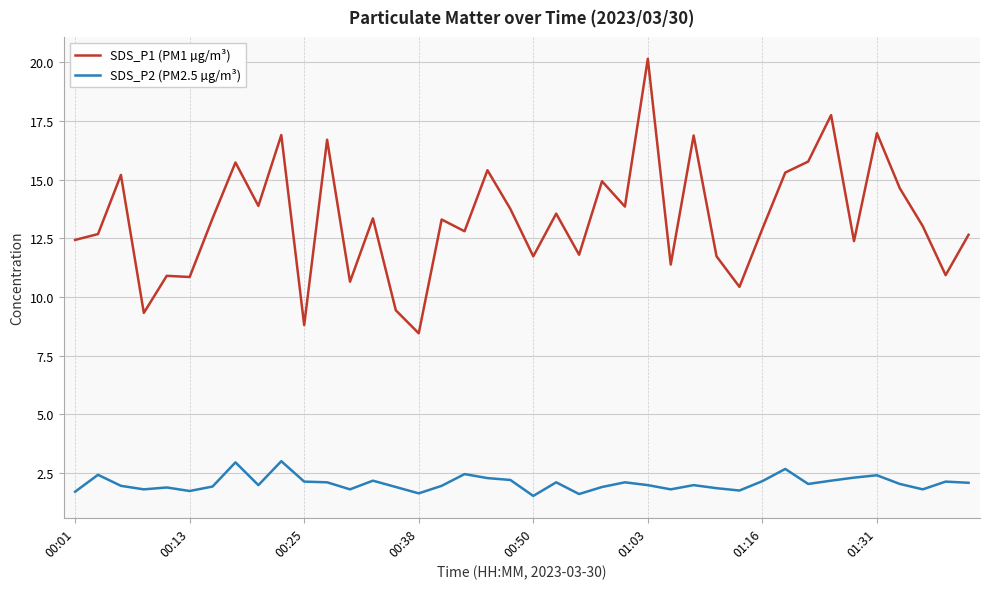

List the series in order of their peak value, lowest first.

SDS_P2 (PM2.5 µg/m³), SDS_P1 (PM1 µg/m³)